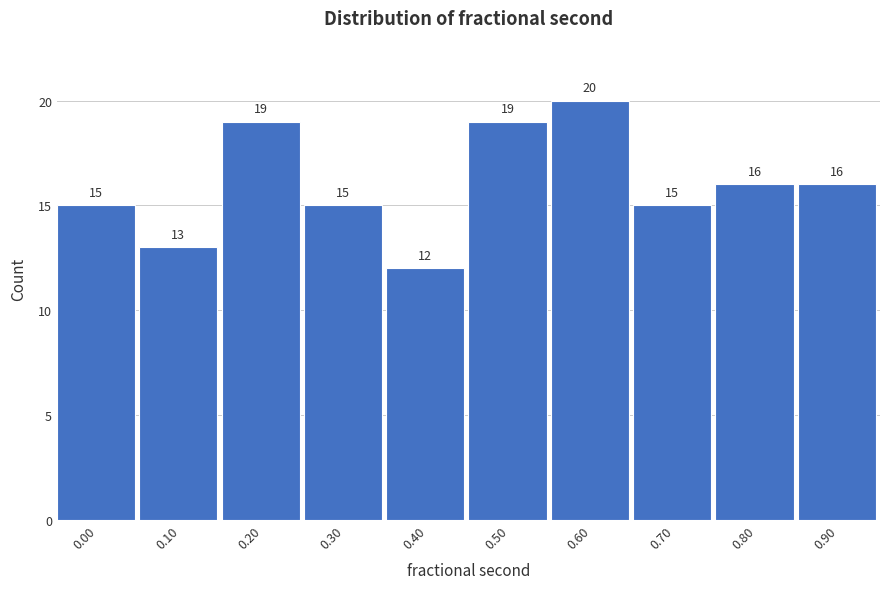

Reading right to left, what are all the values shown in this chart?

0.90=16	0.80=16	0.70=15	0.60=20	0.50=19	0.40=12	0.30=15	0.20=19	0.10=13	0.00=15